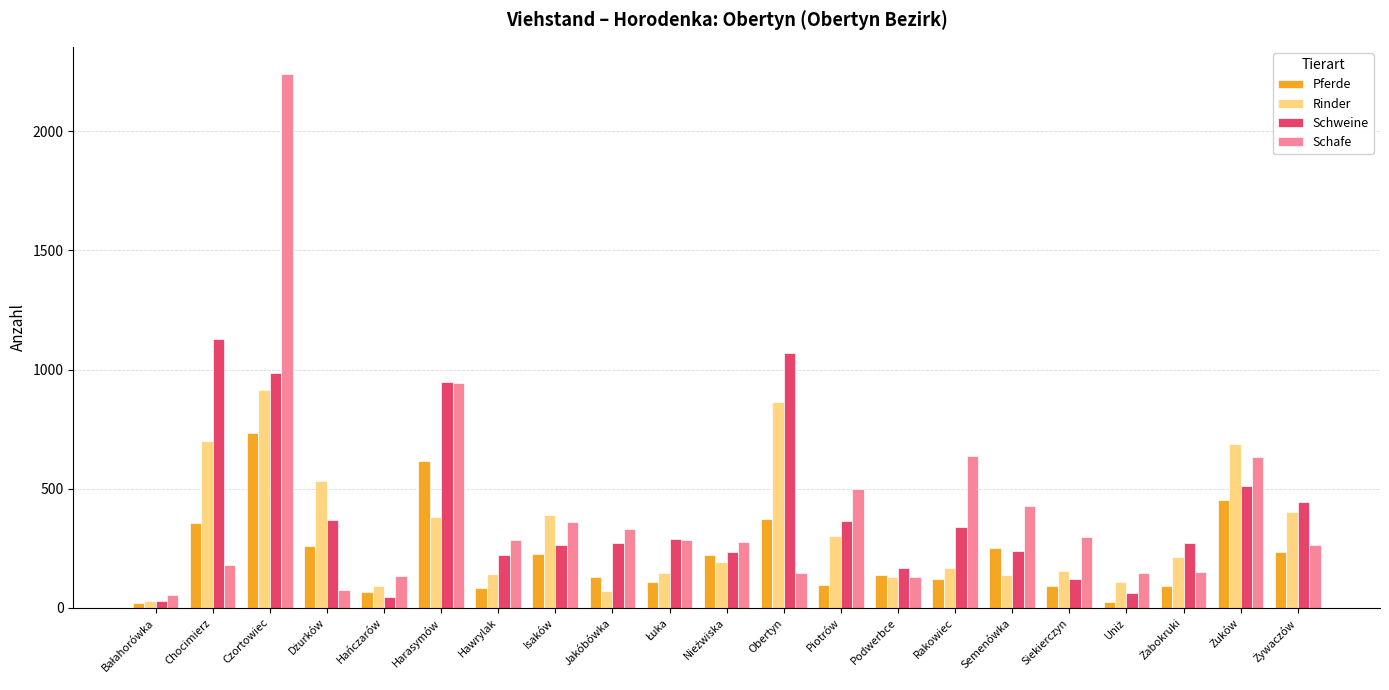

What are all the series names shown in the legend?

Pferde, Rinder, Schweine, Schafe